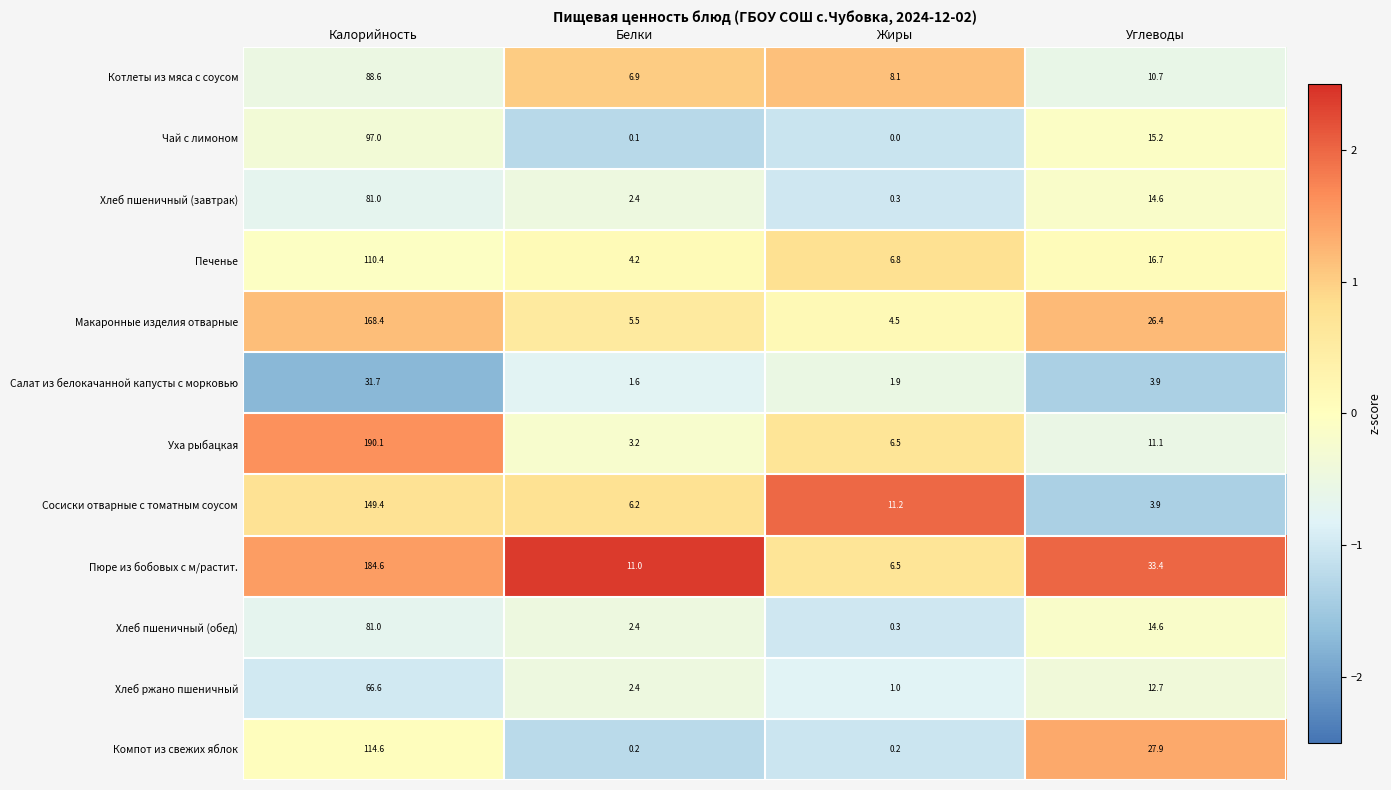

What is the approximate value of Печенье at Калорийность?

110.4